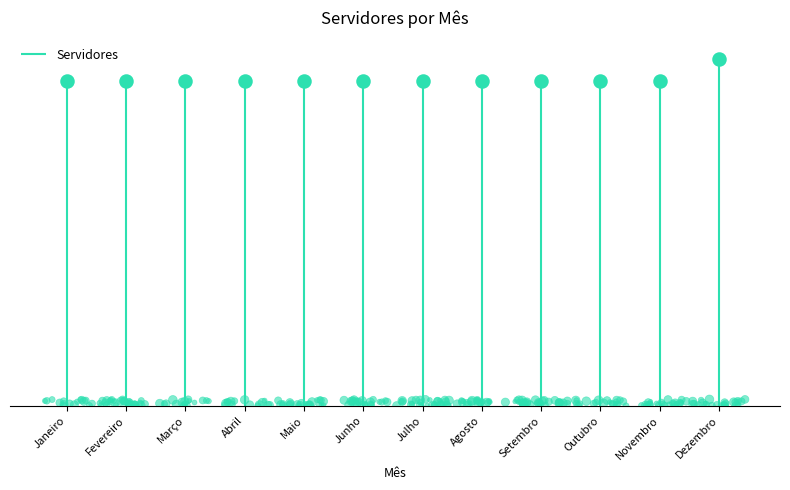

Which has a higher value, Junho or Abril?

Junho